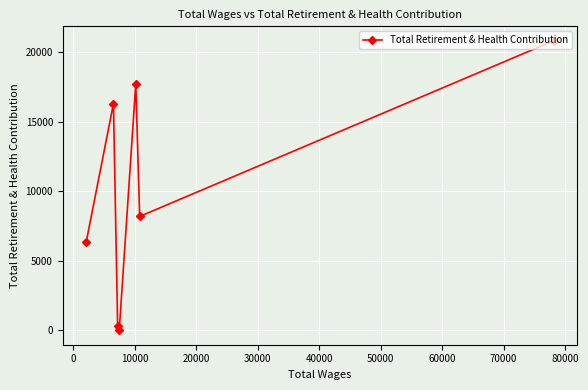

Reading left to right, list all the values displayed in this chart.

6319	16298	312	0	17726	8184	20815